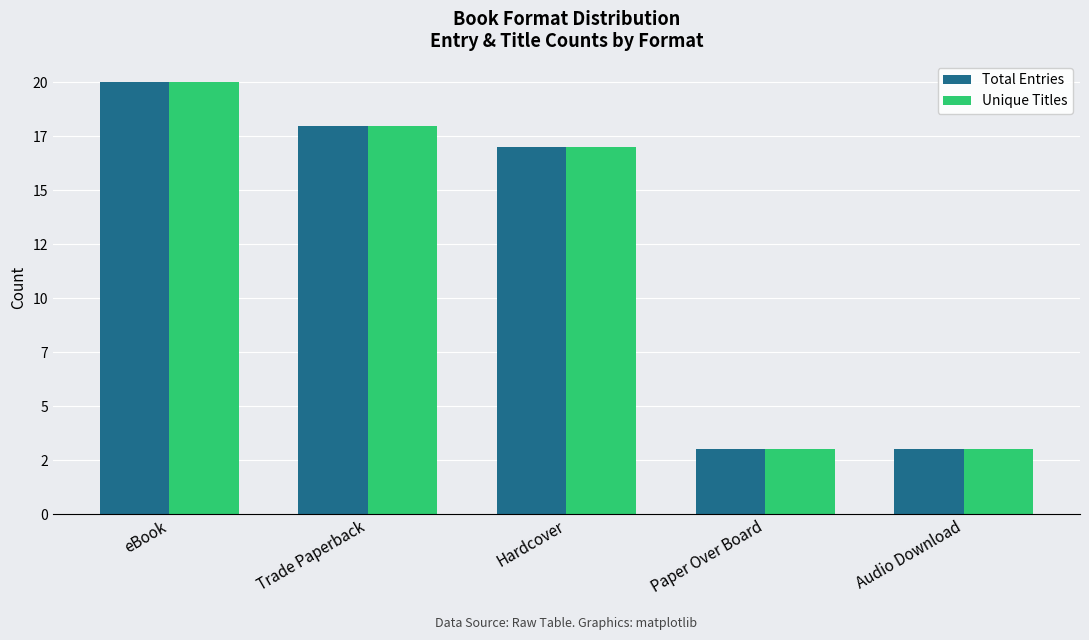

What are all the series names shown in the legend?

Total Entries, Unique Titles